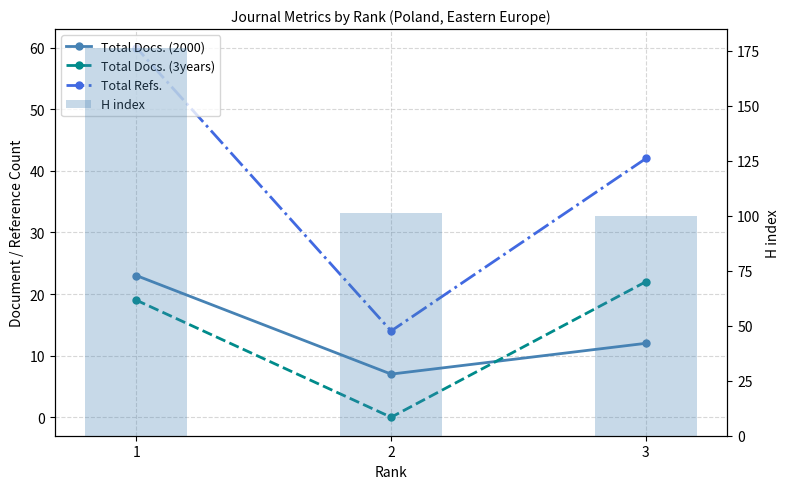

True or false: Total Docs. (2000) has a value of 4 at 3.

False